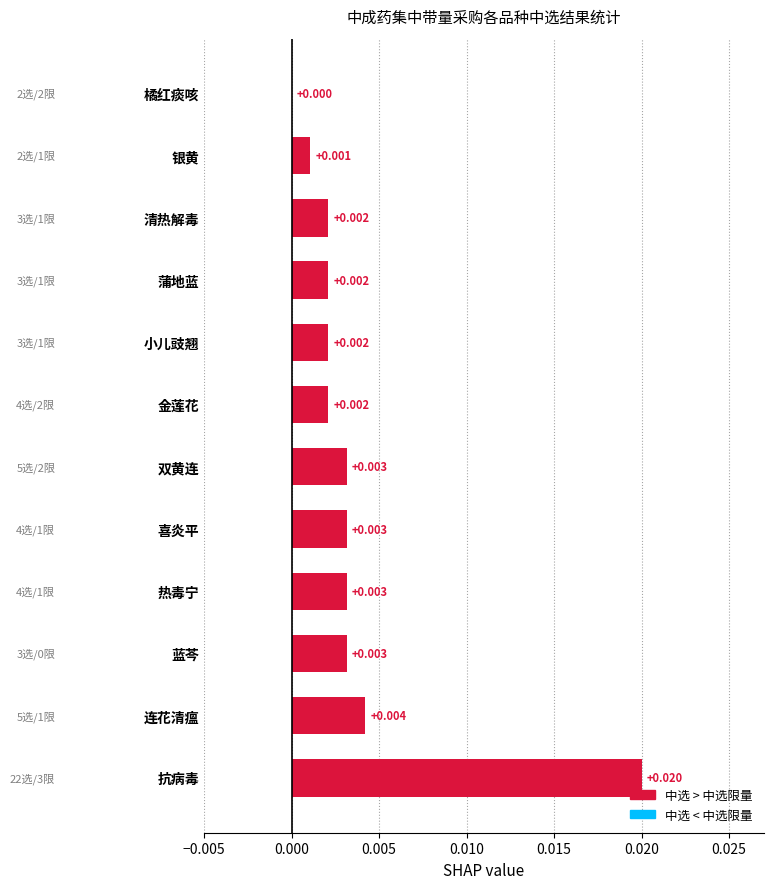

Where is the data nearest to the value 0?

橘红痰咳